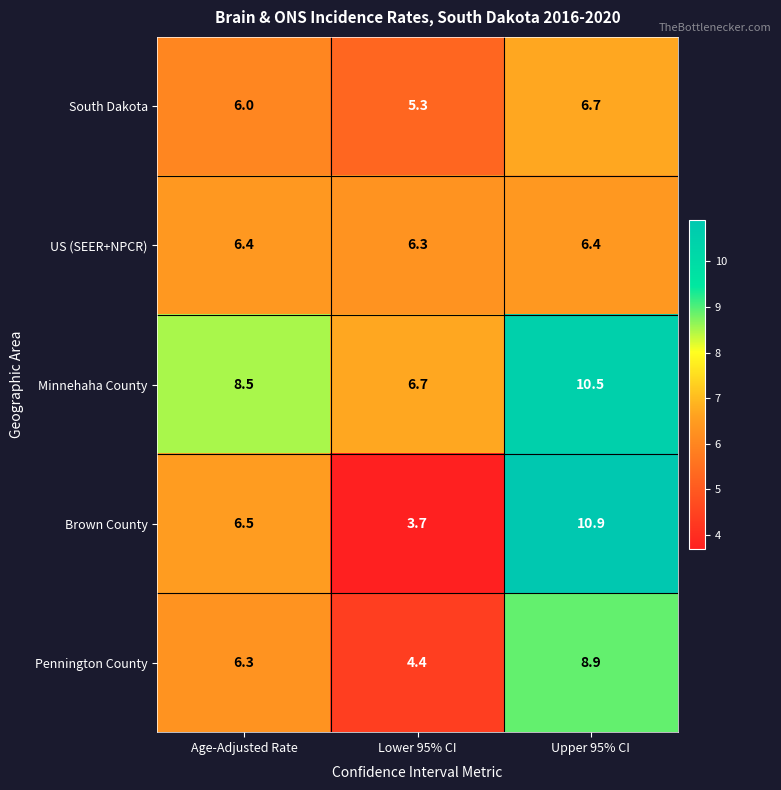

Which series has the largest range (max minus min)?

Brown County